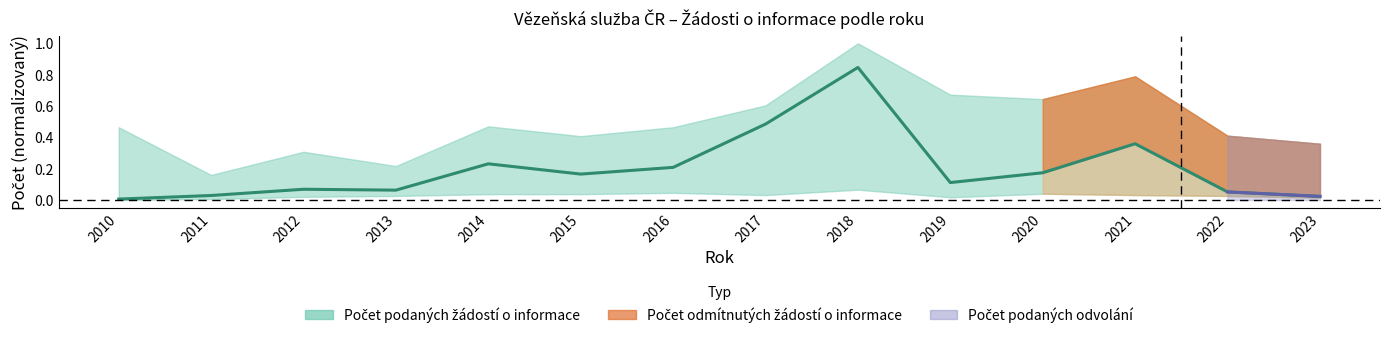

True or false: there are more than 1 points higher than both neighbors.

True